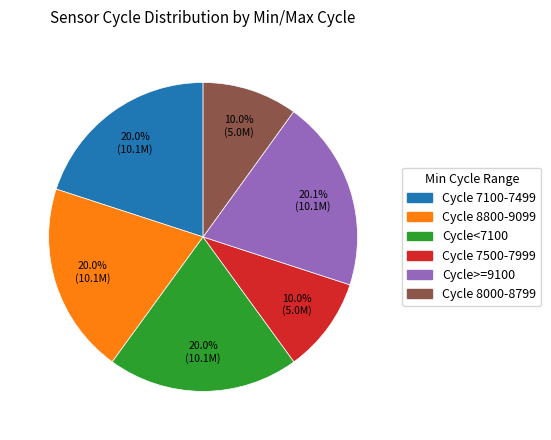

Is there a majority slice in this chart?

No